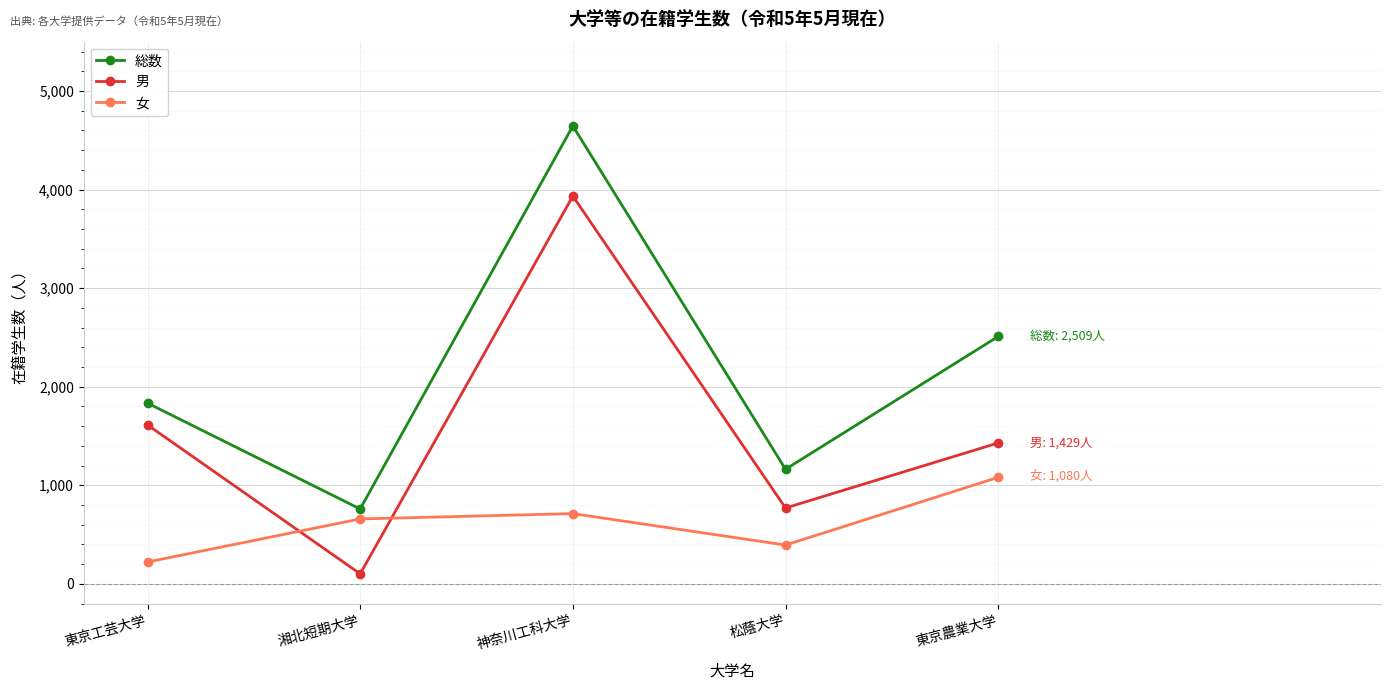

At 湘北短期大学, list the series in order from smallest to largest.

男, 女, 総数